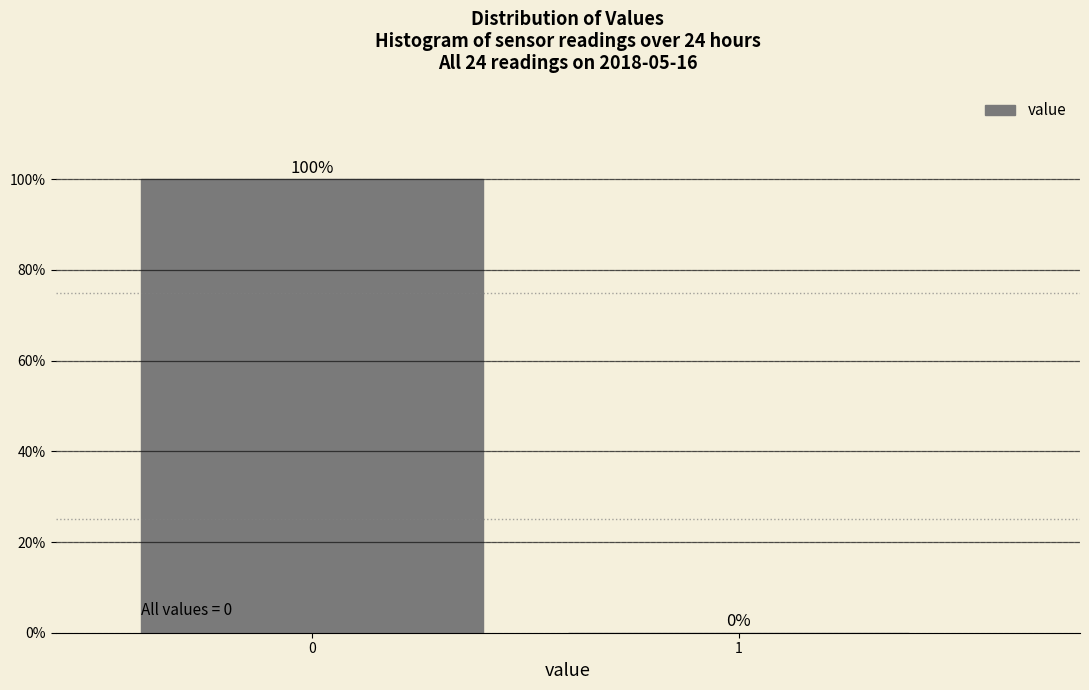

What is the sum of all values?

100